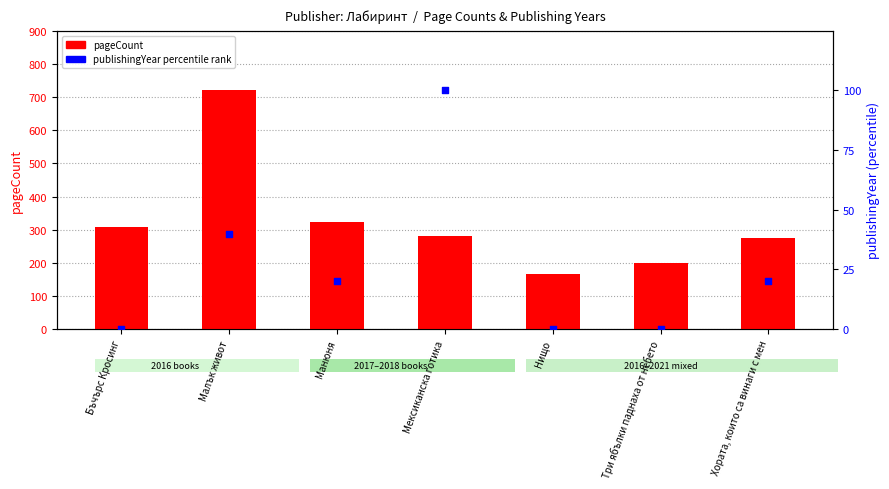

Which series has the largest total across all categories?

pageCount